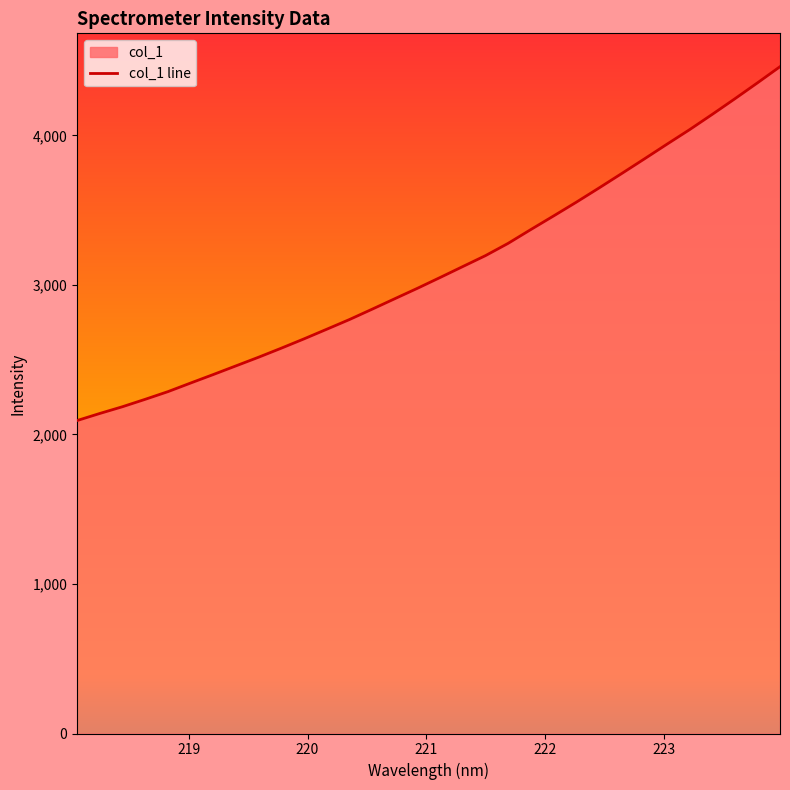

What is the maximum value shown in the chart?

4459.5